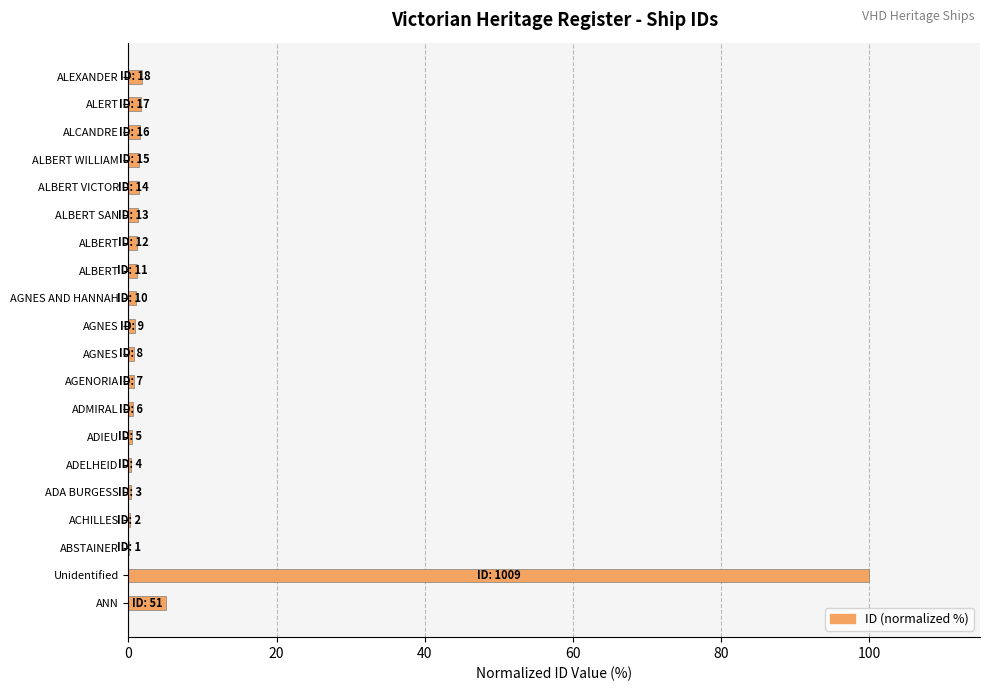

How many series are shown in this chart?

1